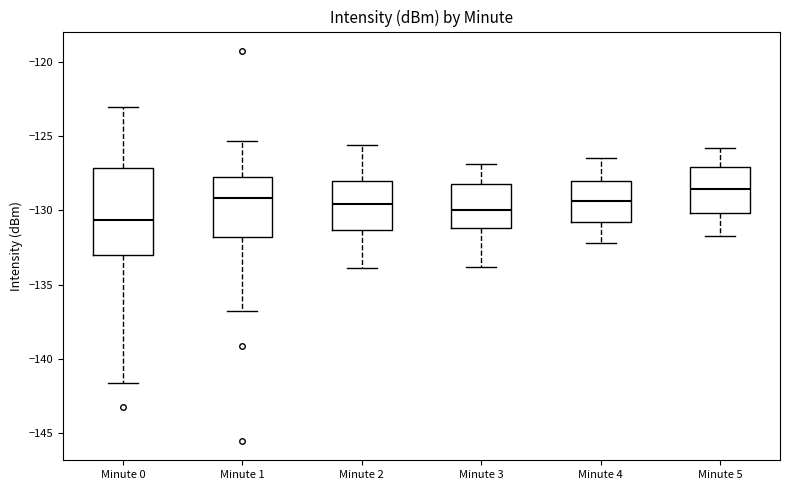

Which box is the tallest, from its lower edge to its upper edge?

Minute 0